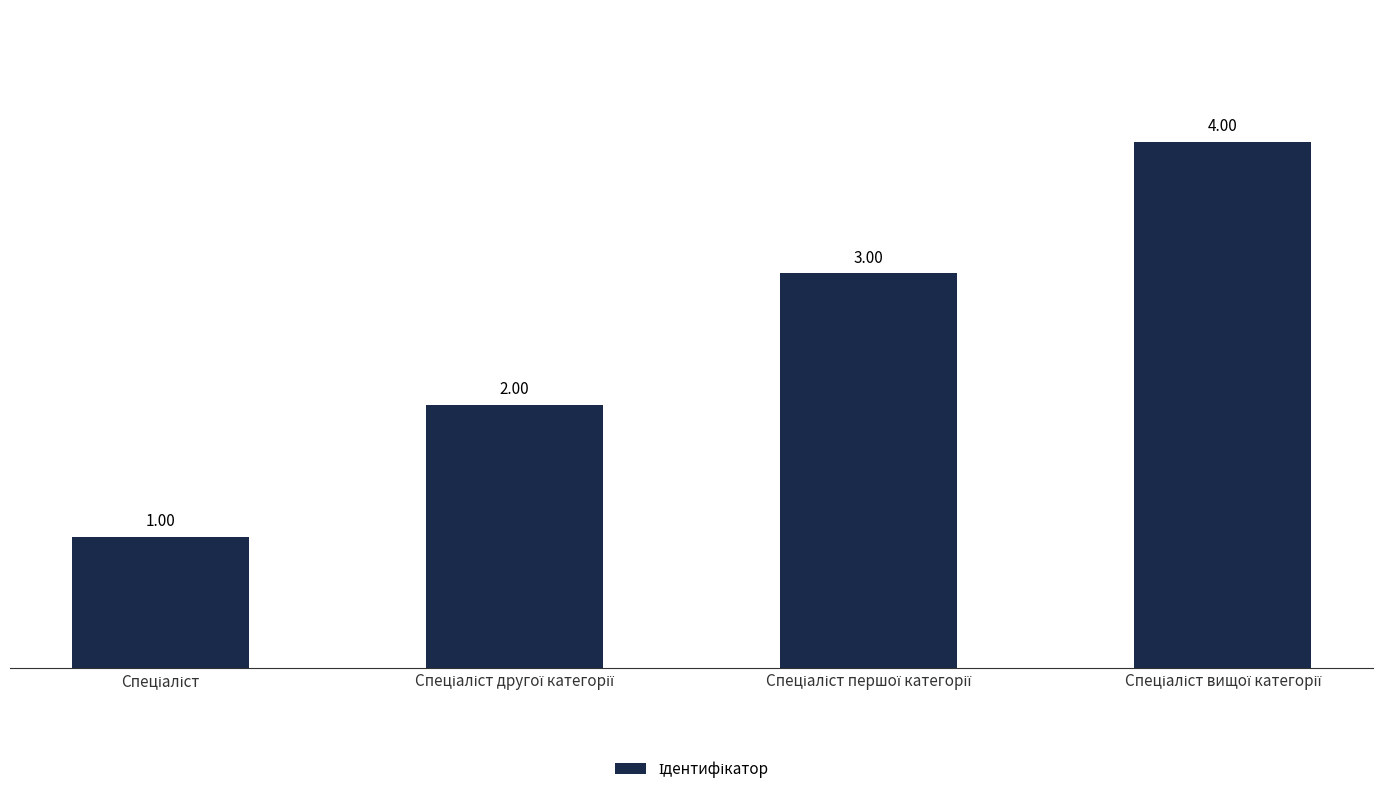

What is the difference between the maximum and minimum values?

3